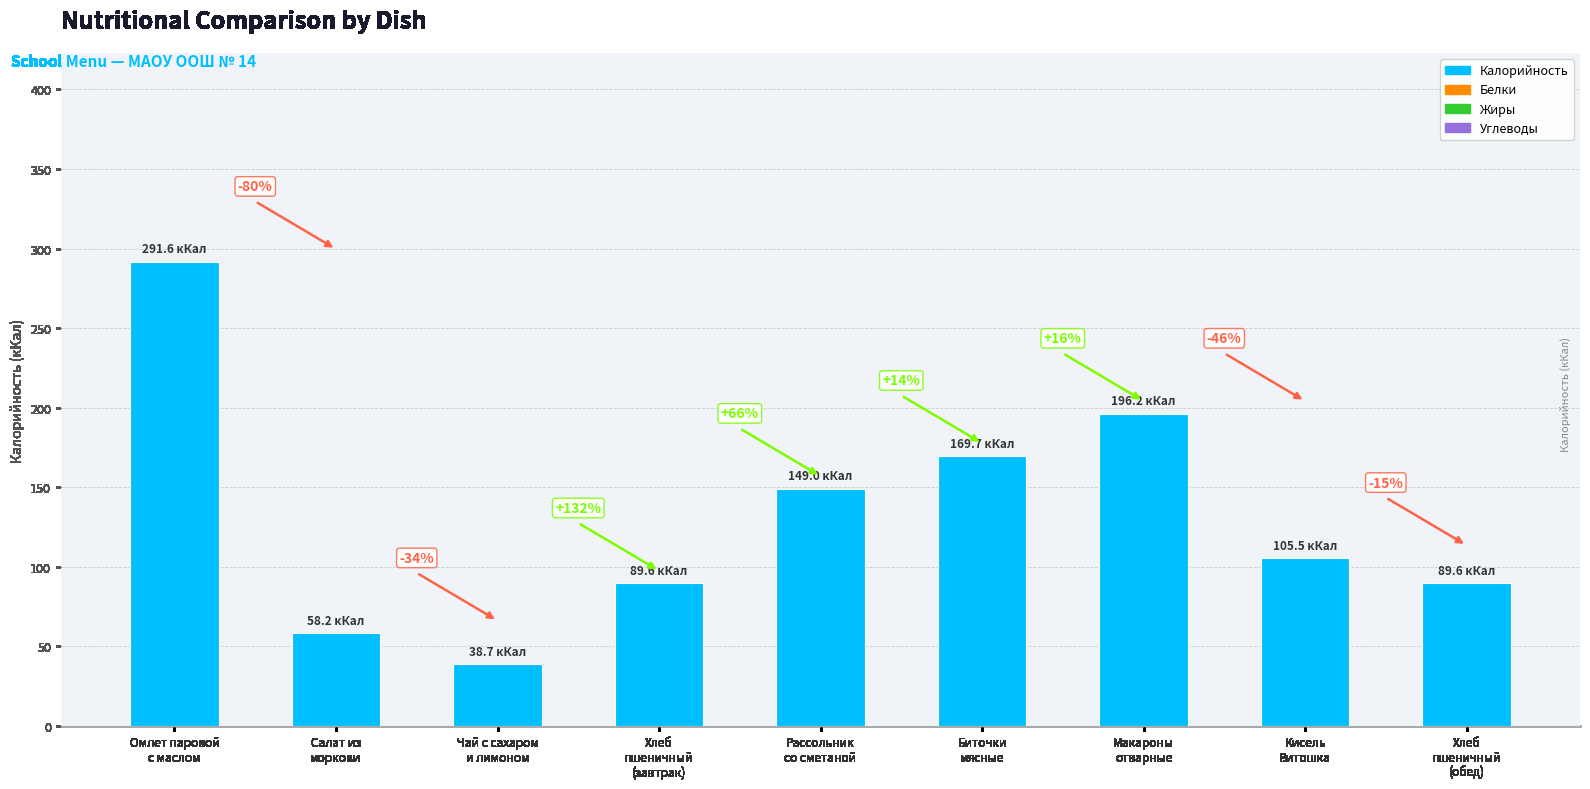

True or false: the data shows 149.0 at Рассольник
со сметаной.

True